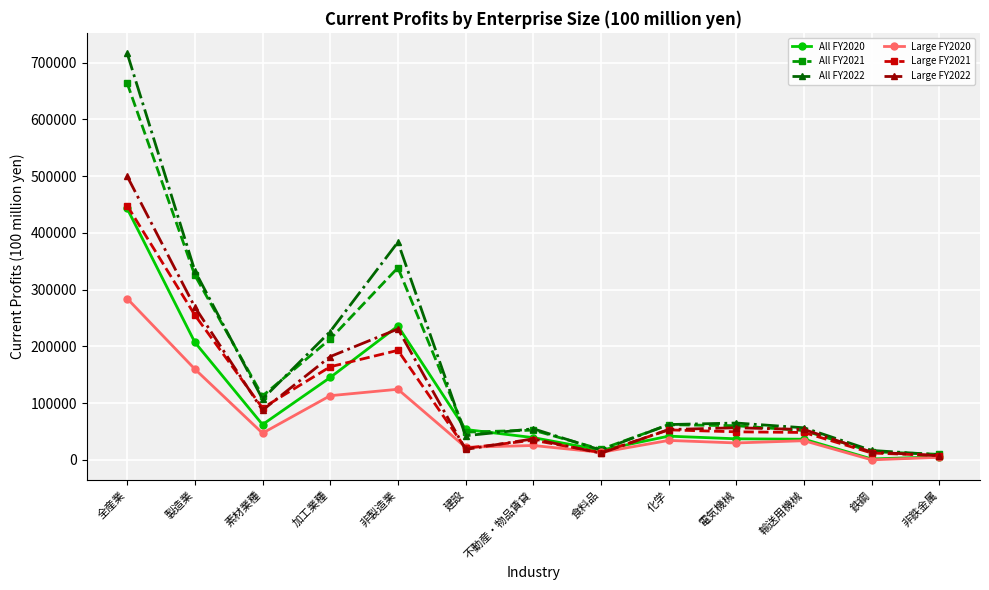

Between which two adjacent categories do All FY2020 and All FY2022 first intersect?

非製造業 and 建設